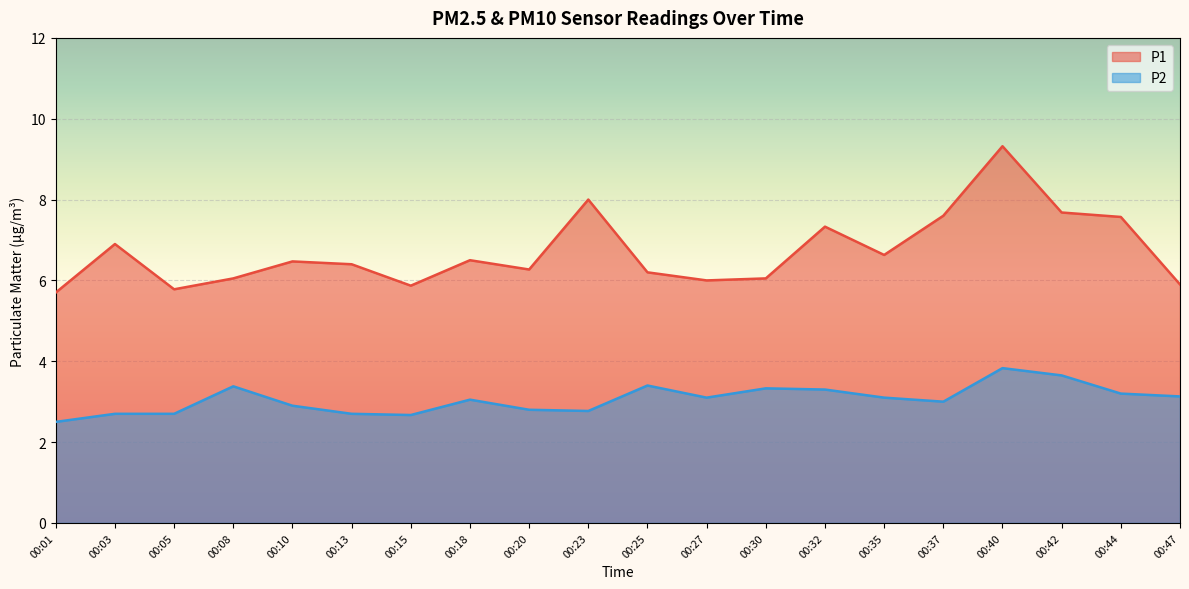

Read the P2 value at 00:03.

2.7